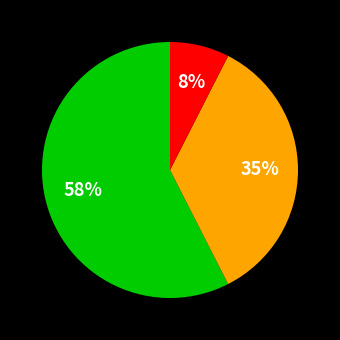

To the nearest percent, what is the difference between the largest and smallest slice percentages?

50%